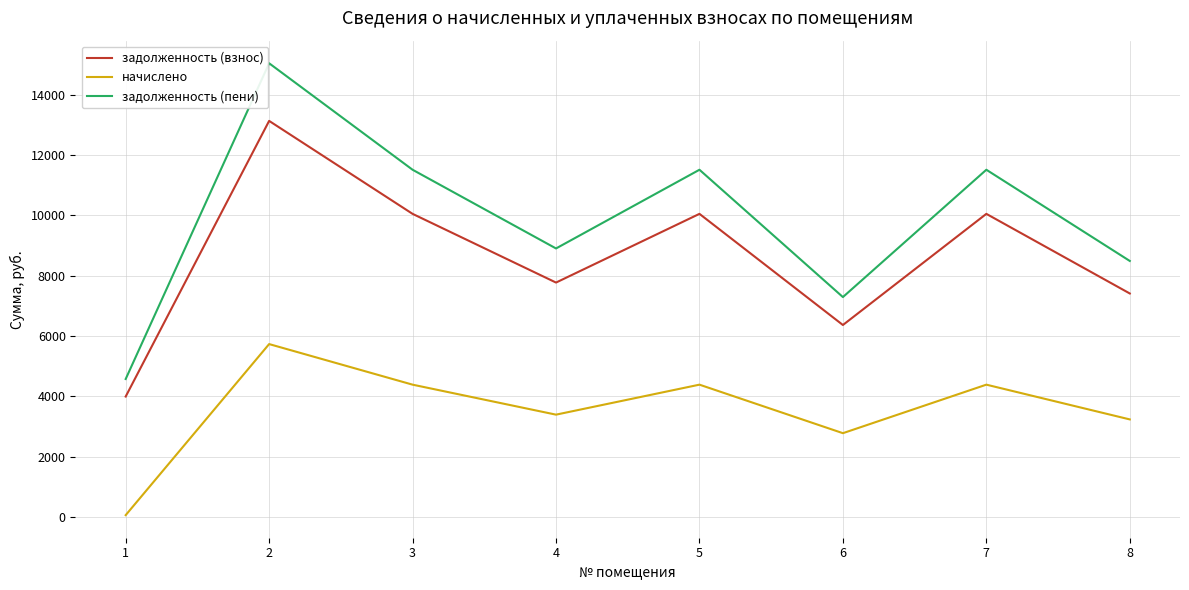

List the series in order of their peak value, lowest first.

начислено, задолженность (взнос), задолженность (пени)